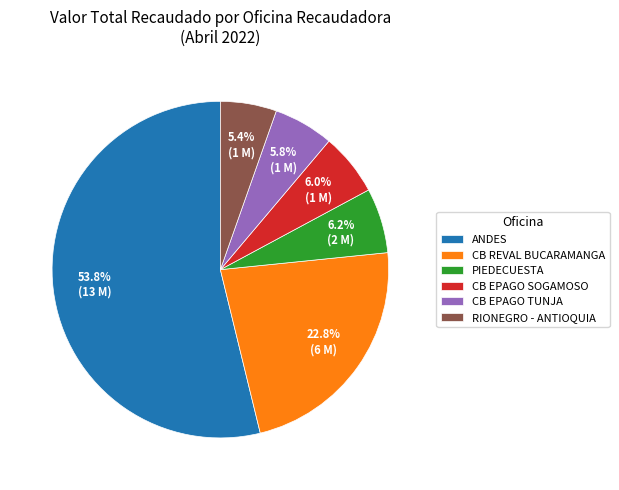

Is there a majority slice in this chart?

Yes